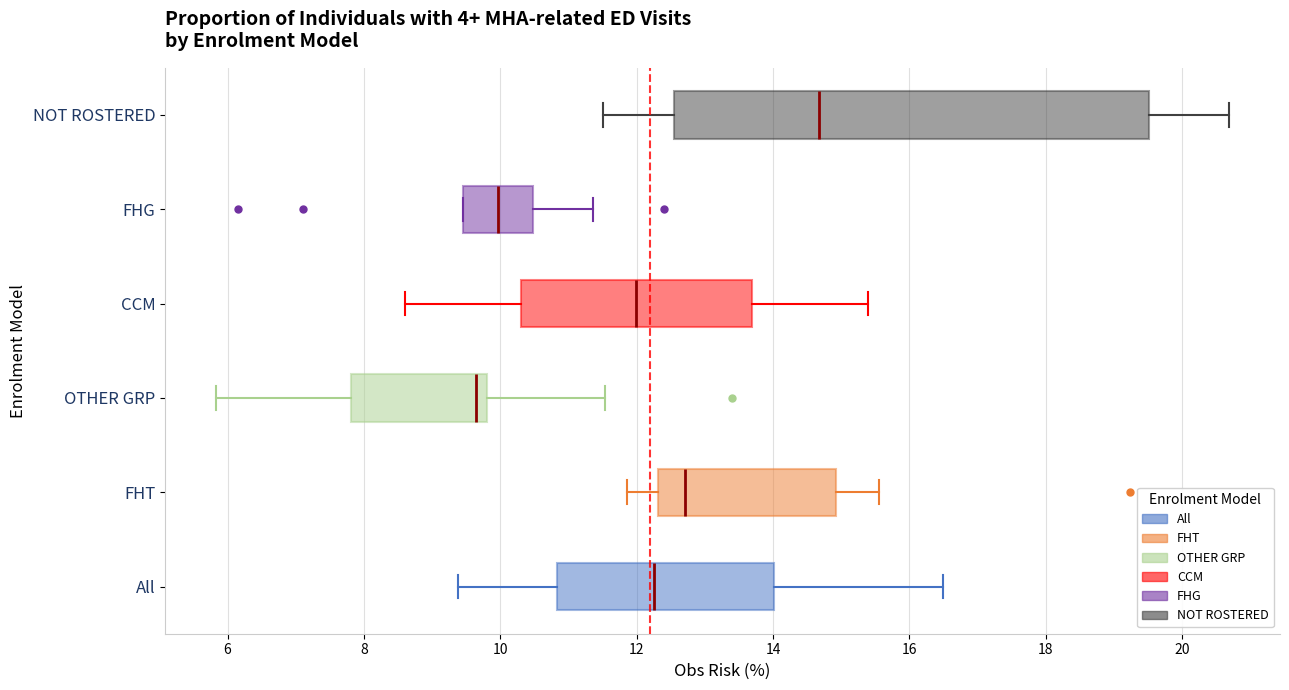

Which box is the widest, from its left edge to its right edge?

NOT ROSTERED